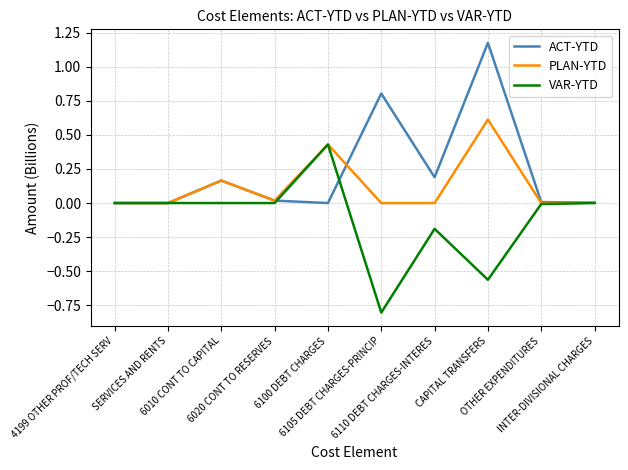

Which series has the largest total across all categories?

ACT-YTD